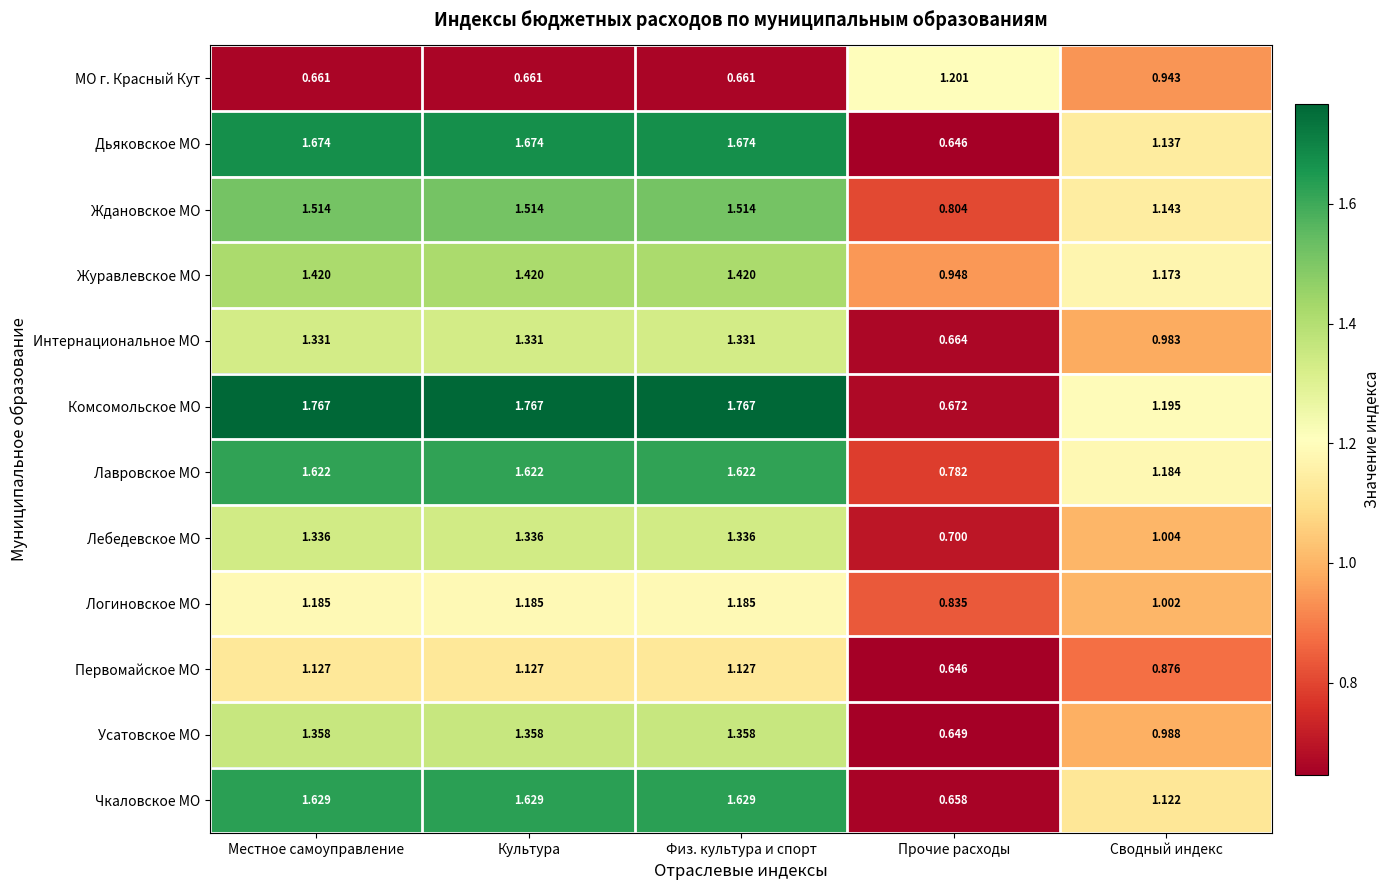

Which category has the lowest value across all series?

Прочие расходы